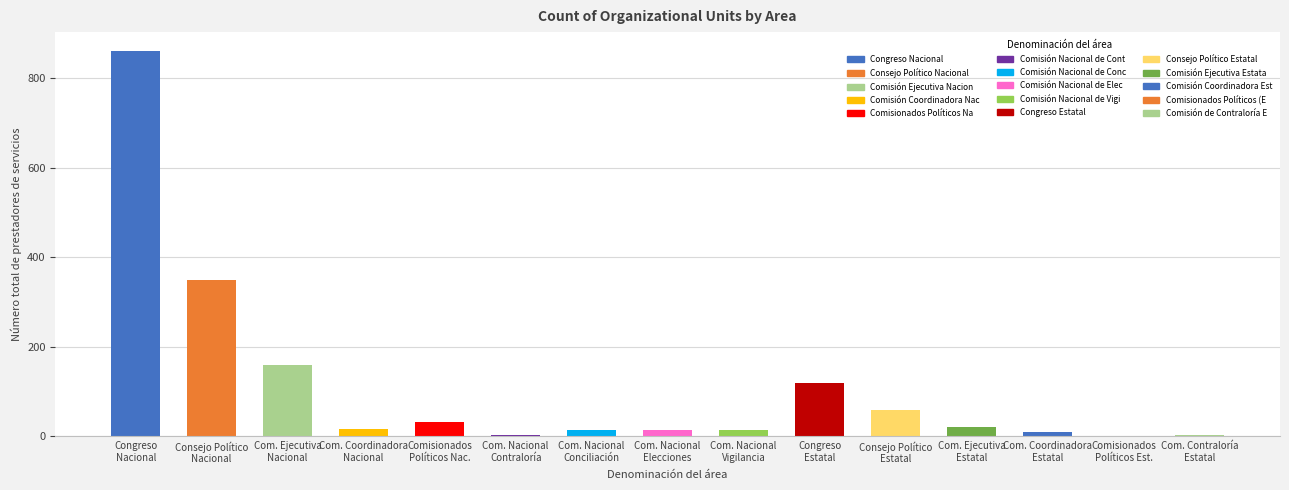

Is it true that the value at Com. Nacional
Contraloría is 3?

True